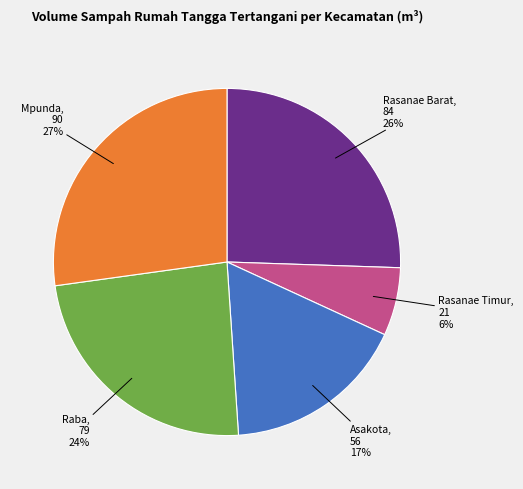

Is there a majority slice in this chart?

No